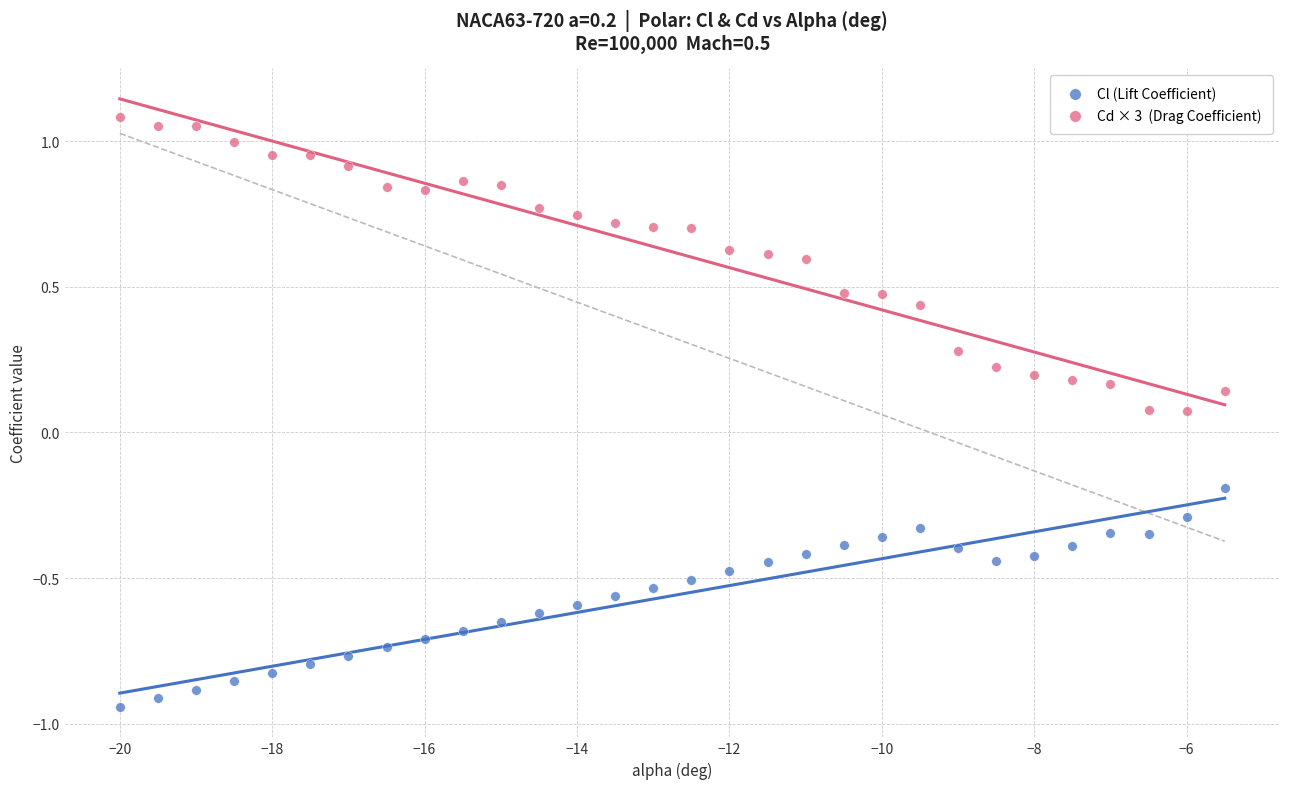

Across all data points, what is the range of Y values (max minus min)?

2.0